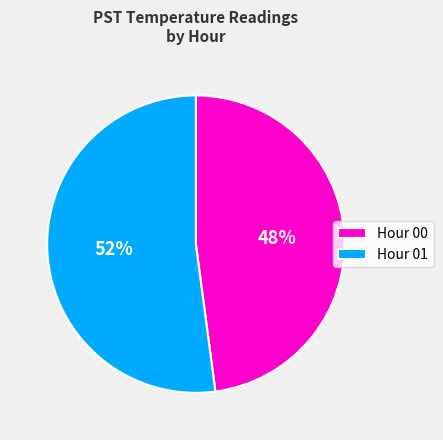

True or false: Hour 01 accounts for 46% of the total.

False